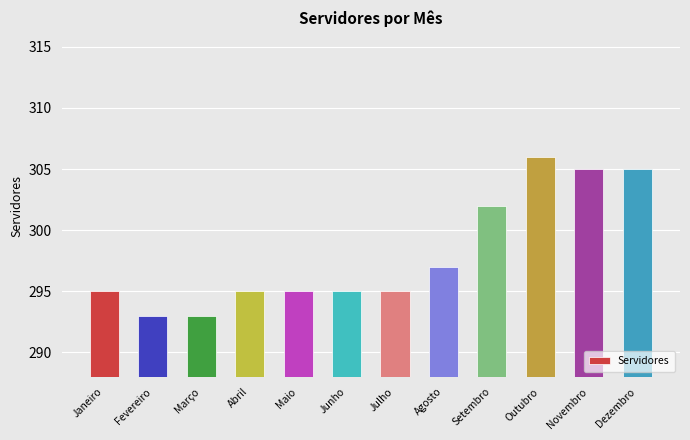

Approximately how many times larger is the value at Março compared to Fevereiro?

1.0